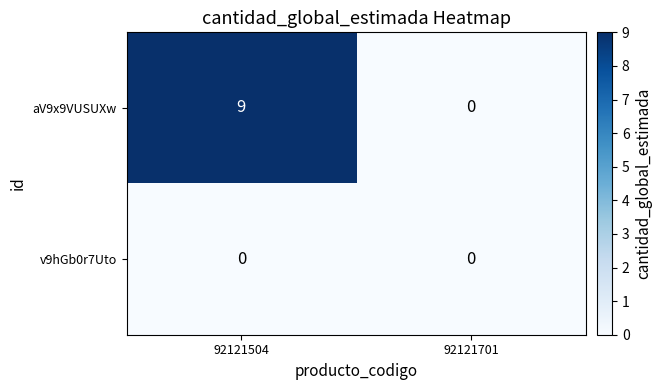

At which label is aV9x9VUSUXw closest to 4?

92121701